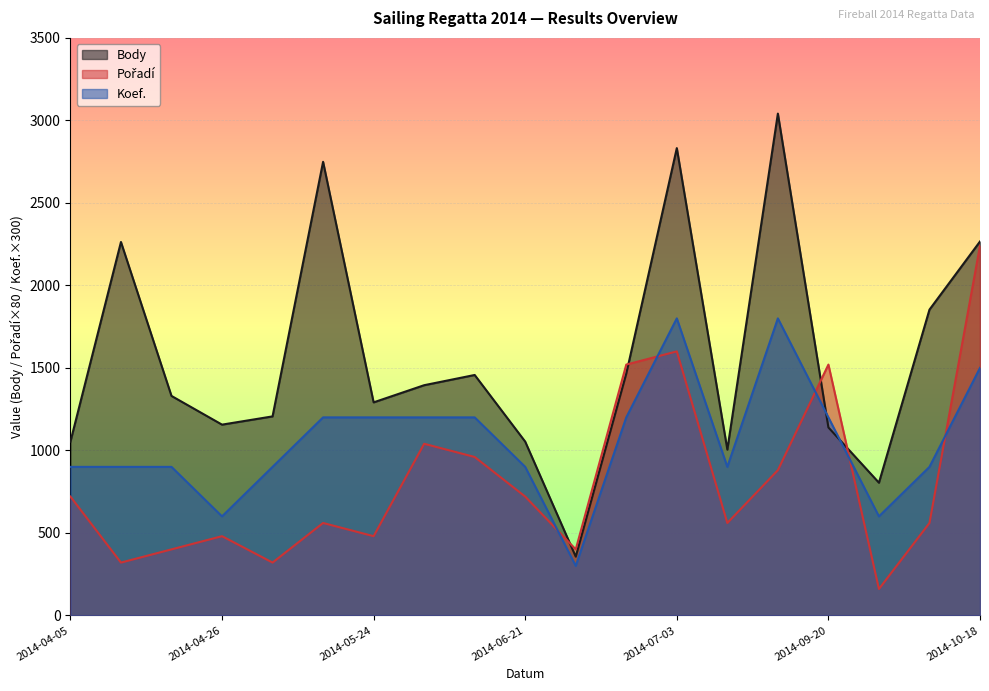

Which category has the highest value in the Pořadí series?

2014-10-18